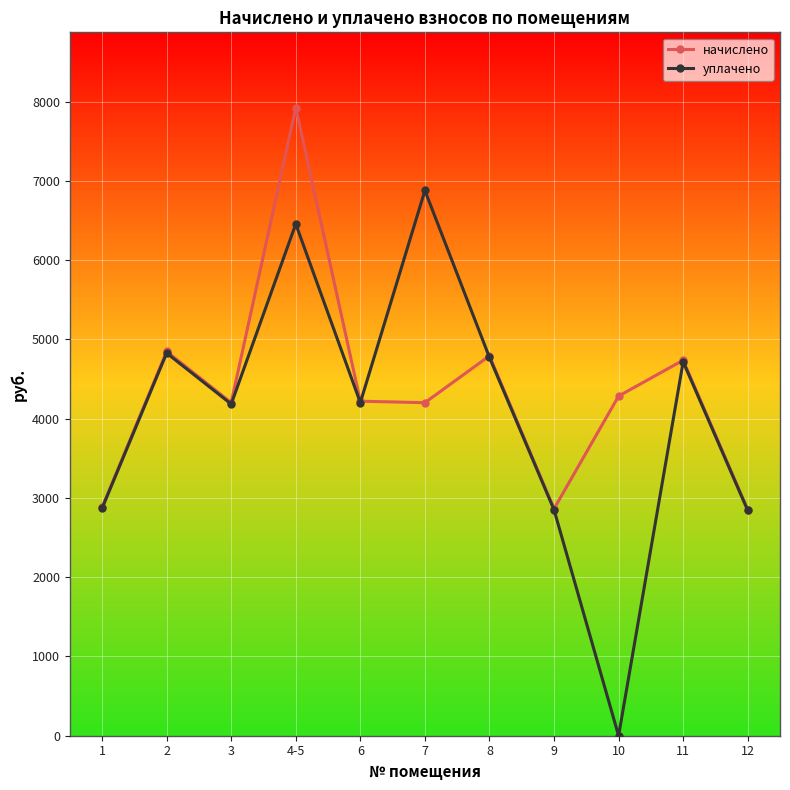

How many lines are shown in the chart?

2